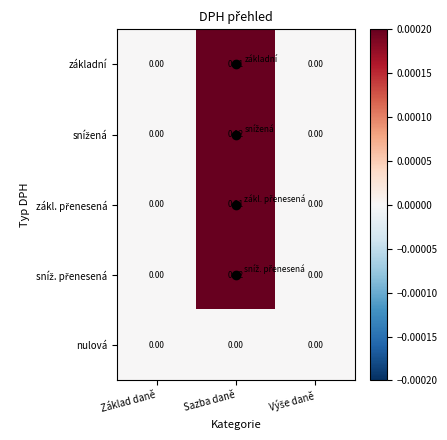

At which category is the sum across all series the highest?

Sazba daně